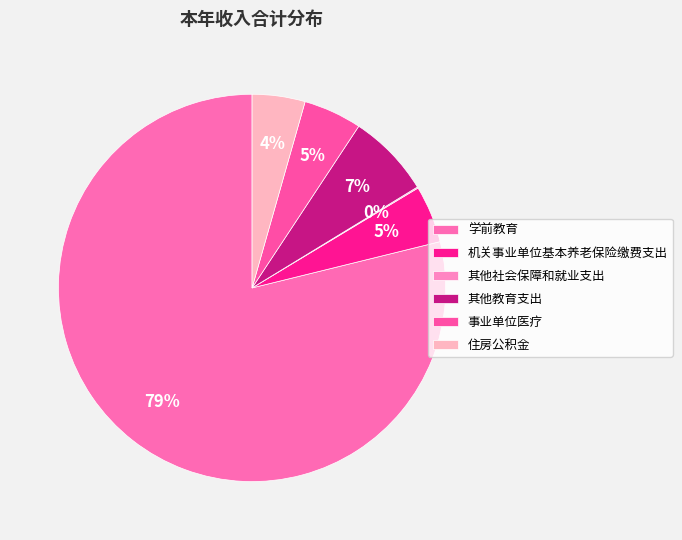

The 学前教育 slice represents 91% of the pie. True or false?

False